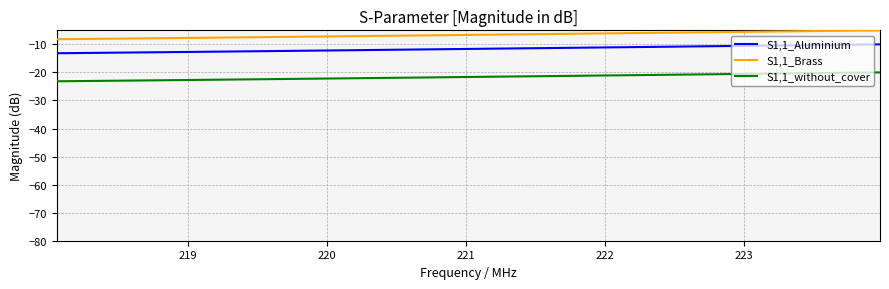

What is the lowest value of the S1,1_Brass series?

-8.2